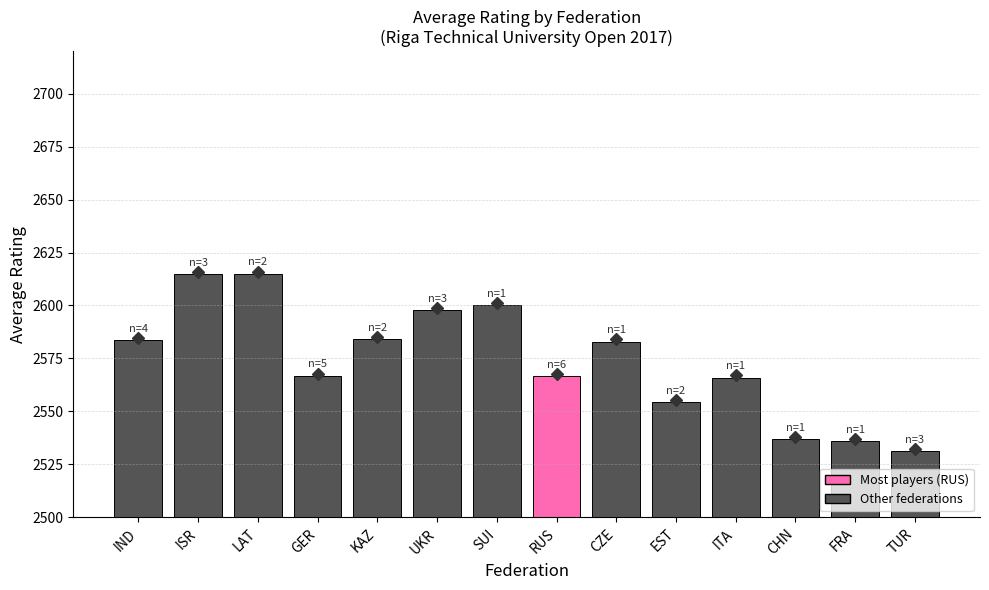

What is the change in value from ISR to CHN?

-77.7